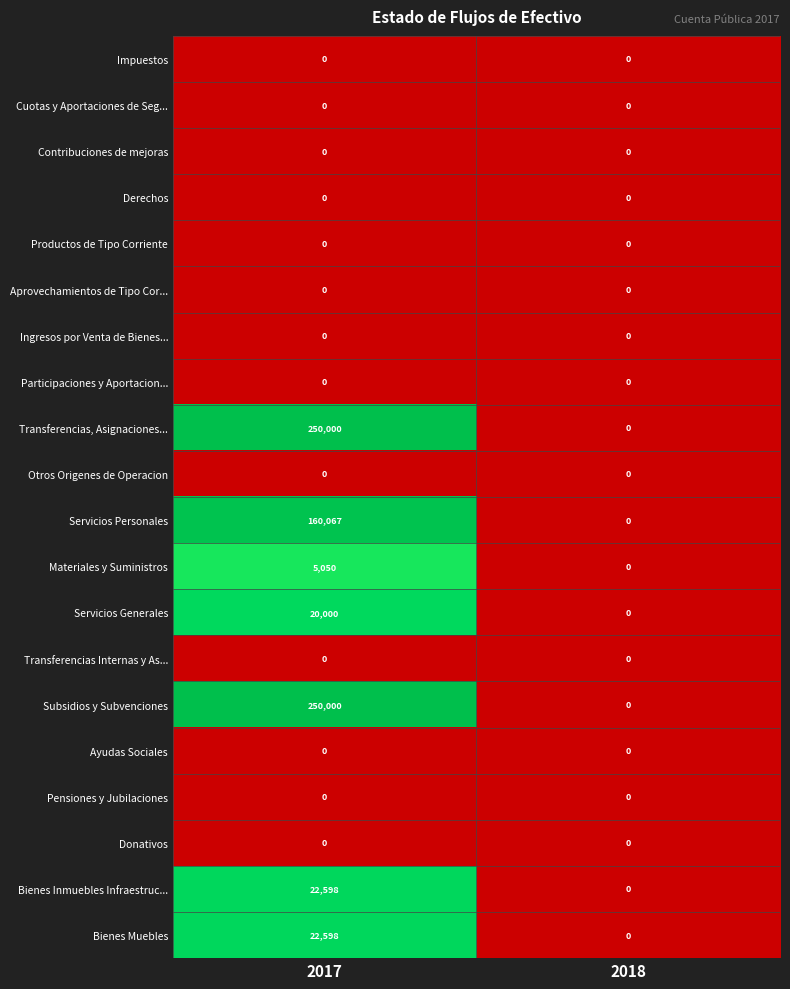

Read the Bienes Muebles value at 2017.

22598